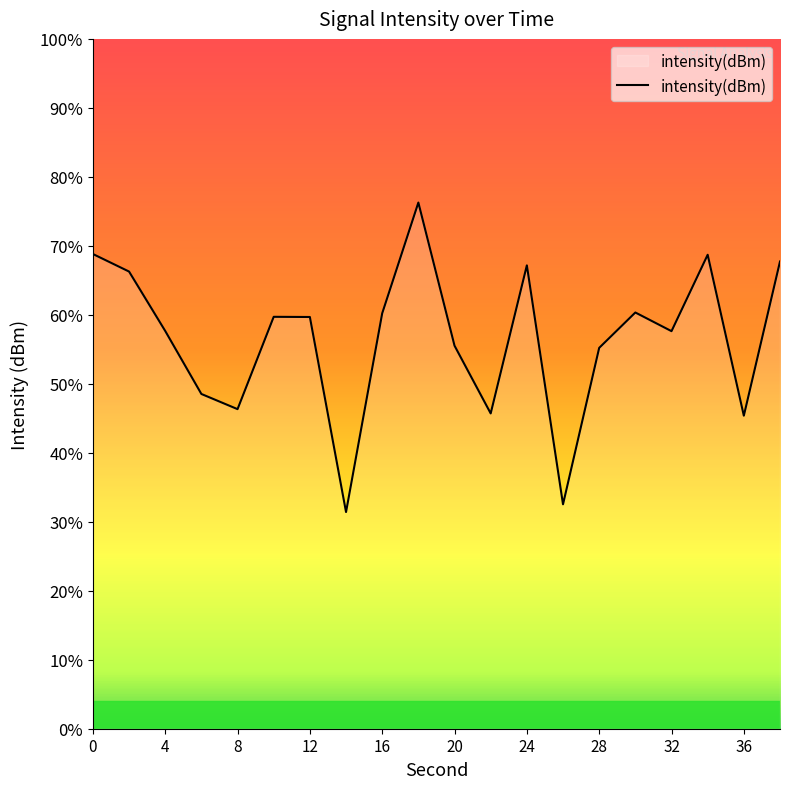

The value at 20 is -73.2. True or false?

False